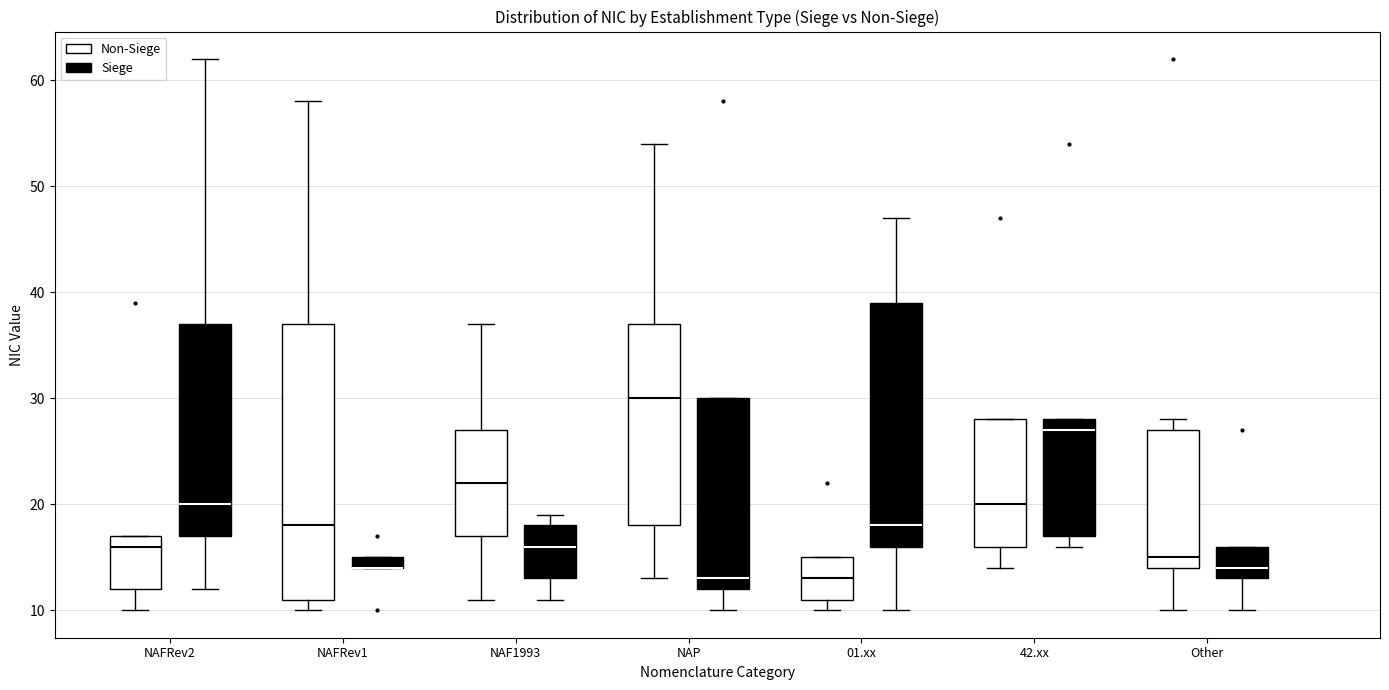

Which box is the tallest, from its lower edge to its upper edge?

NAFRev1 (Non-Siege)